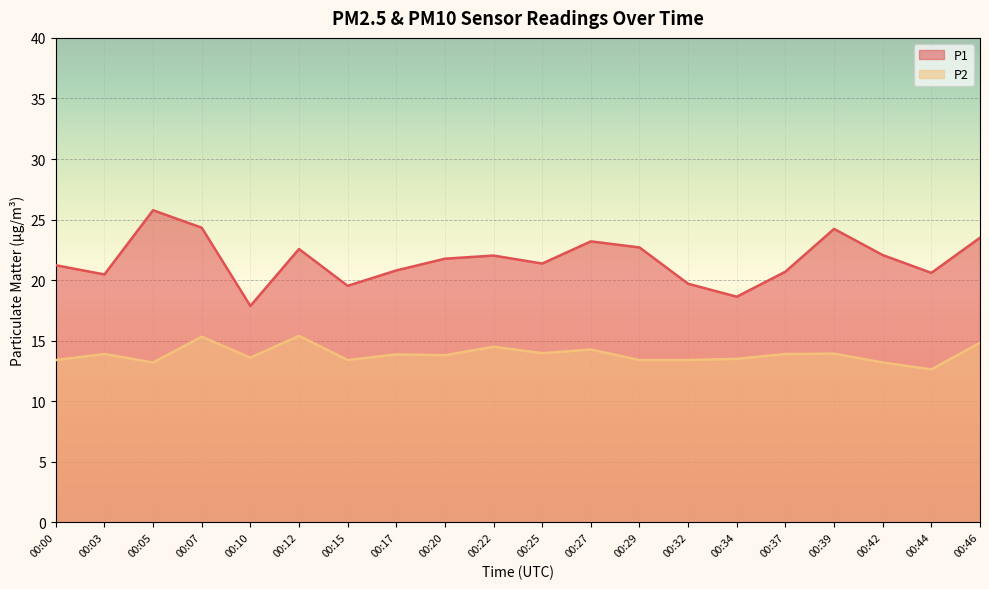

What is the average value of the P1 series?

21.7